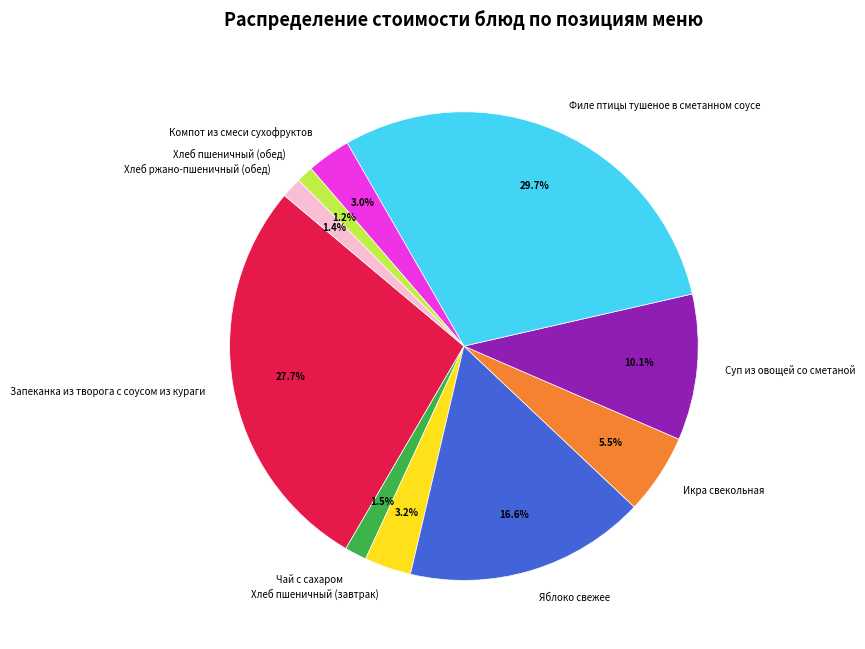

Which has a higher value, Хлеб пшеничный (обед) or Суп из овощей со сметаной?

Суп из овощей со сметаной